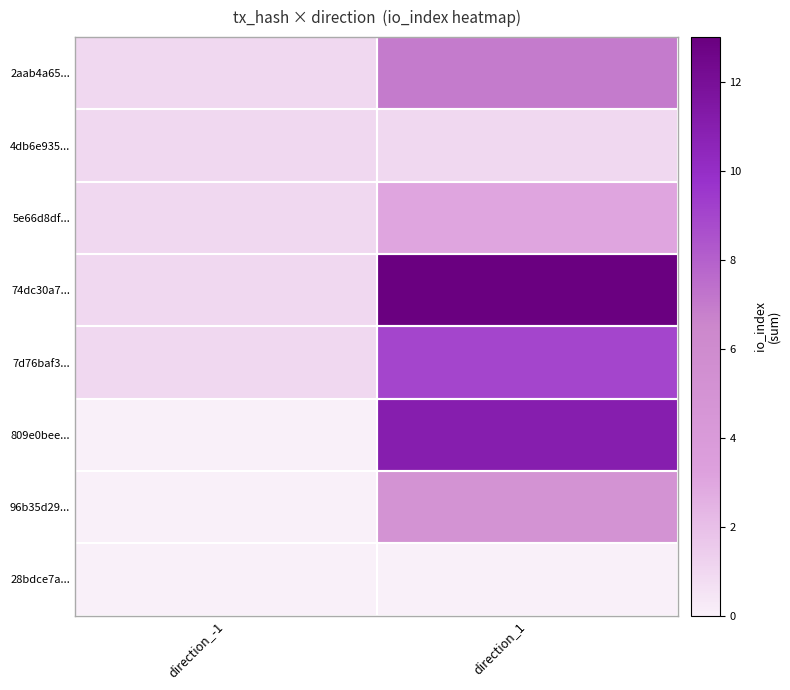

Reading right to left, list all the values displayed in this chart.

2aab4a65...: direction_1=7	direction_-1=1
4db6e935...: direction_1=1	direction_-1=1
5e66d8df...: direction_1=3	direction_-1=1
74dc30a7...: direction_1=13	direction_-1=1
7d76baf3...: direction_1=9	direction_-1=1
809e0bee...: direction_1=11	direction_-1=0
96b35d29...: direction_1=5	direction_-1=0
28bdce7a...: direction_1=0	direction_-1=0